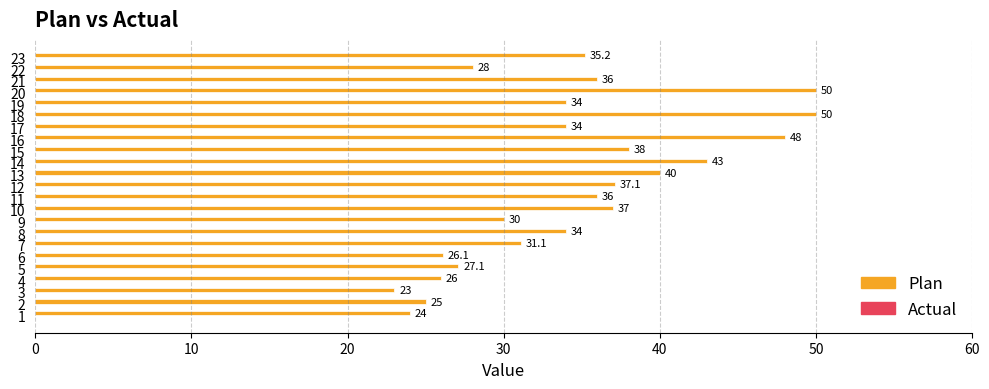

What is the greatest value displayed?

50.0